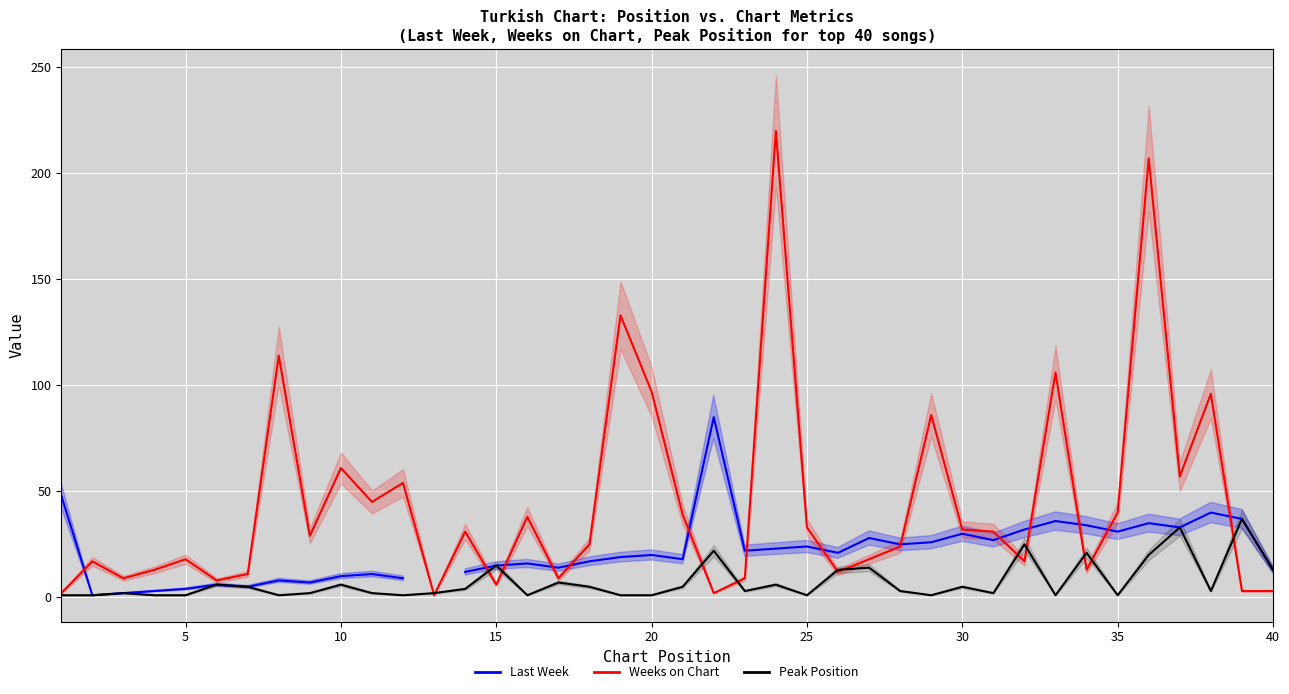

Is it true that Weeks on Chart equals 163 at 20?

False